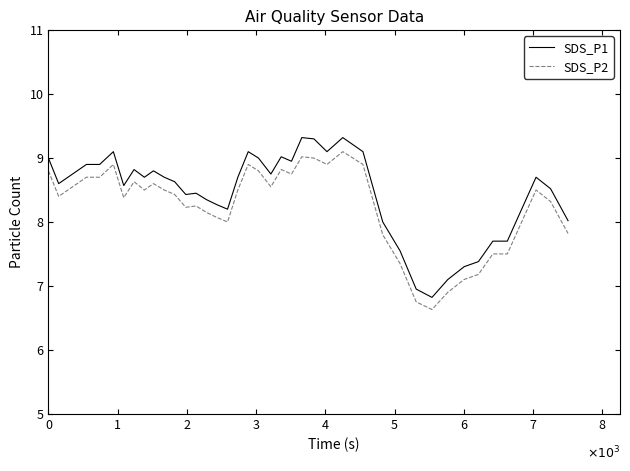

Which series has the widest spread of values?

SDS_P1